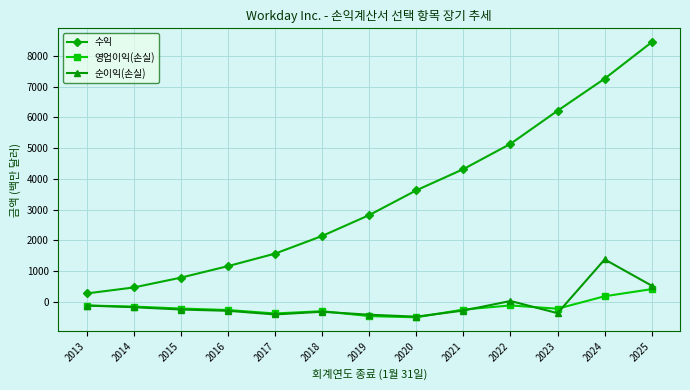

What is the spread (max minus min) of values at 2025?

8031